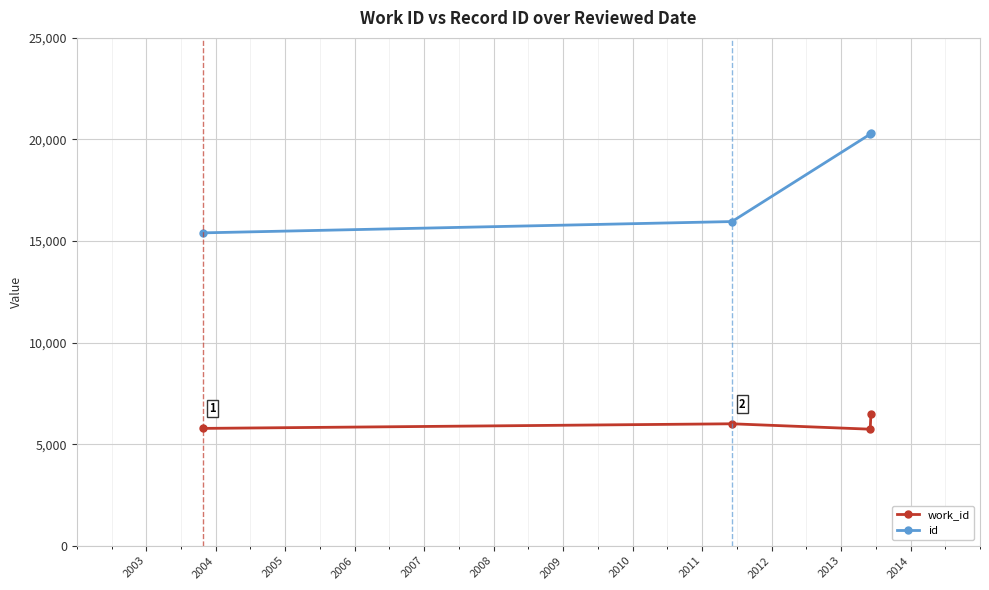

How many values in the work_id series are below 6002?

2